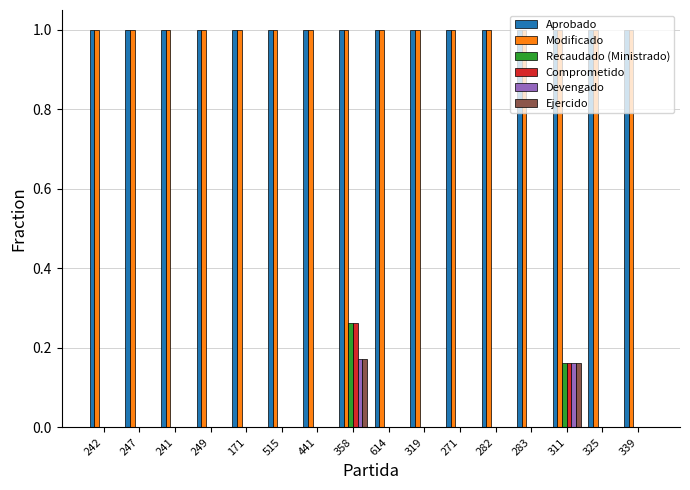

The value of Comprometido at 249 is -0.1. True or false?

False